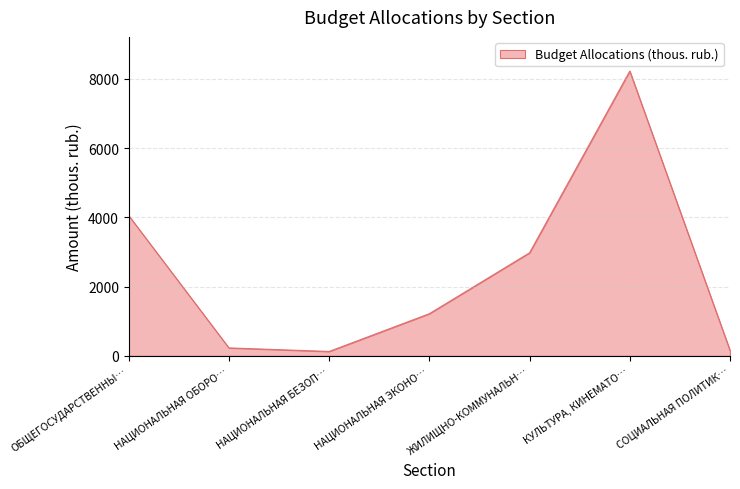

Where is the data nearest to the value 4177?

ОБЩЕГОСУДАРСТВЕННЫ…